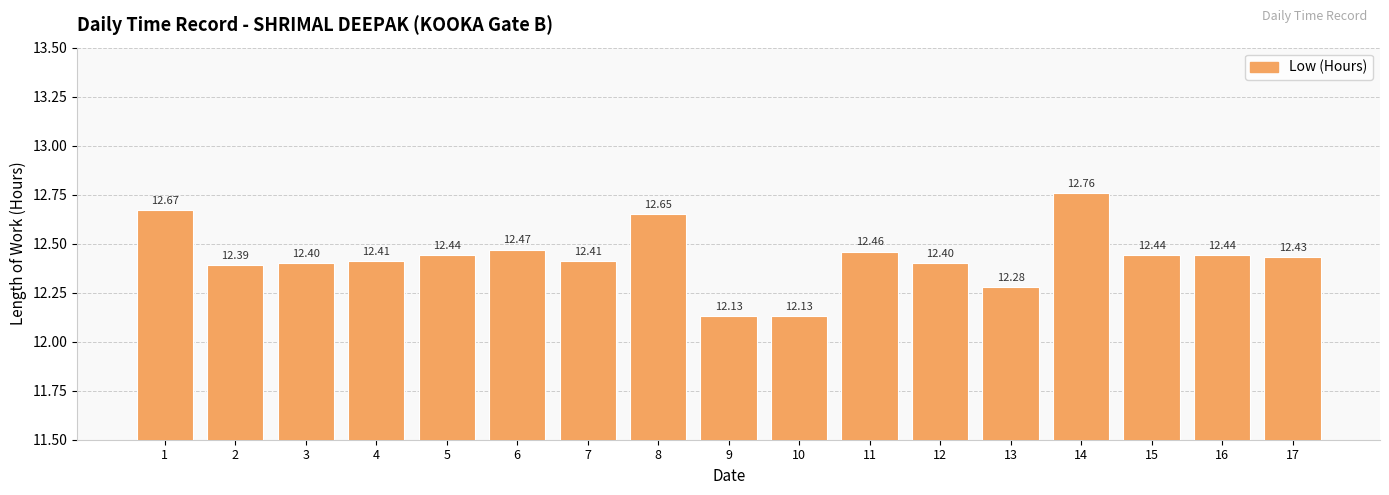

What is the sum of all values?

211.3